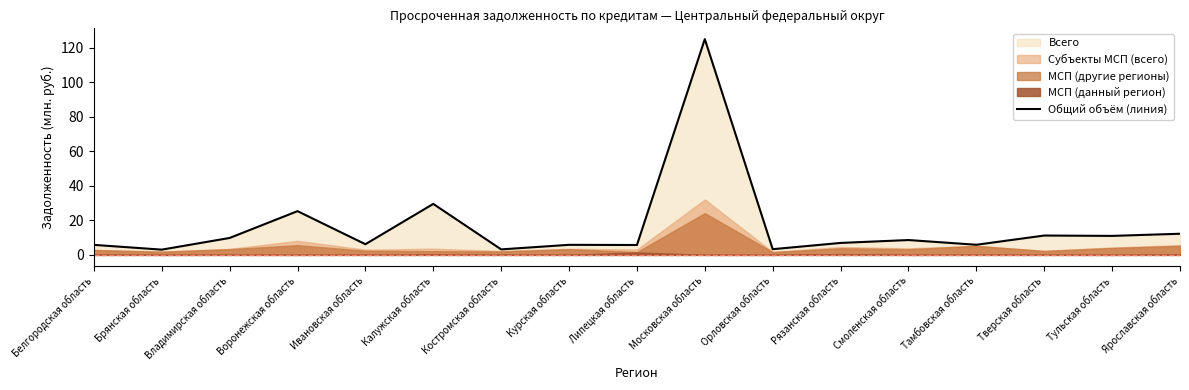

Does the chart have visible grid lines?

No